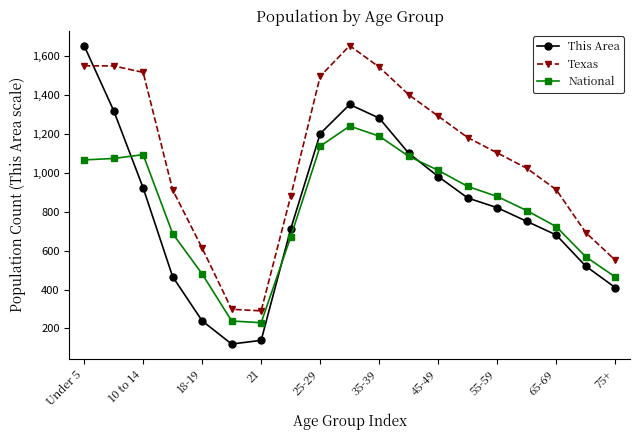

How many interior local valleys does the This Area series have?

1